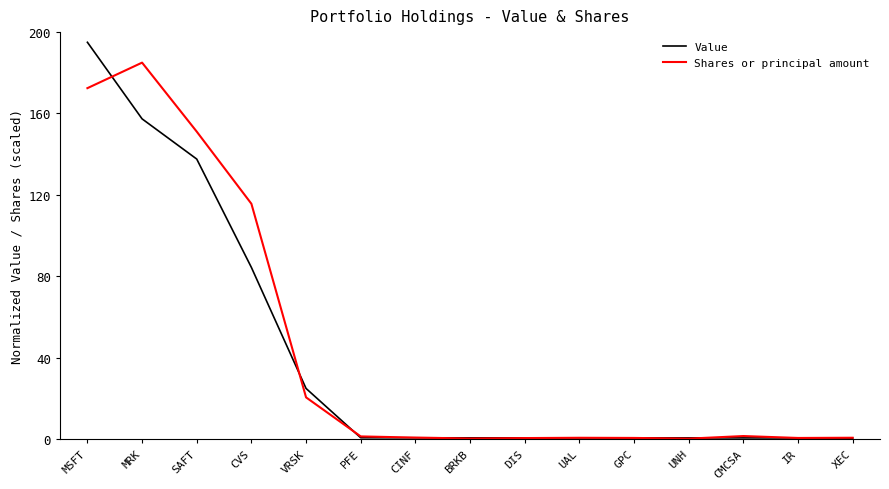

What is the approximate value of Value at PFE?

0.6